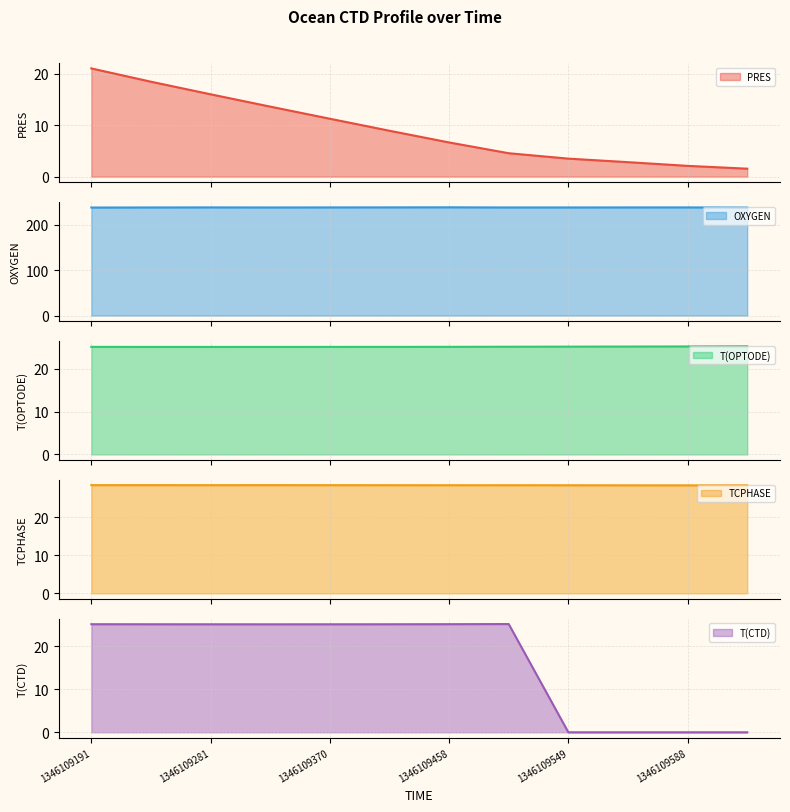

Does the chart have visible grid lines?

Yes